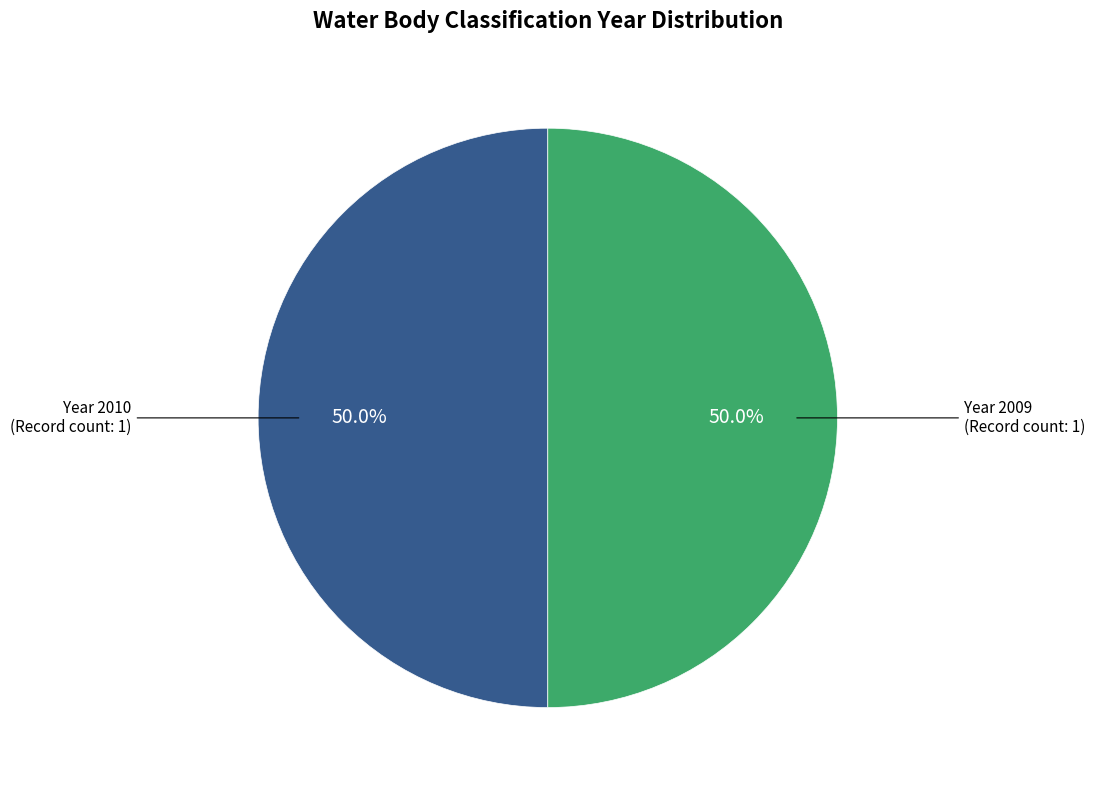

Combined, what portion of the pie is Year 2010 (Record count: 1) and Year 2009 (Record count: 1)?

100.0%